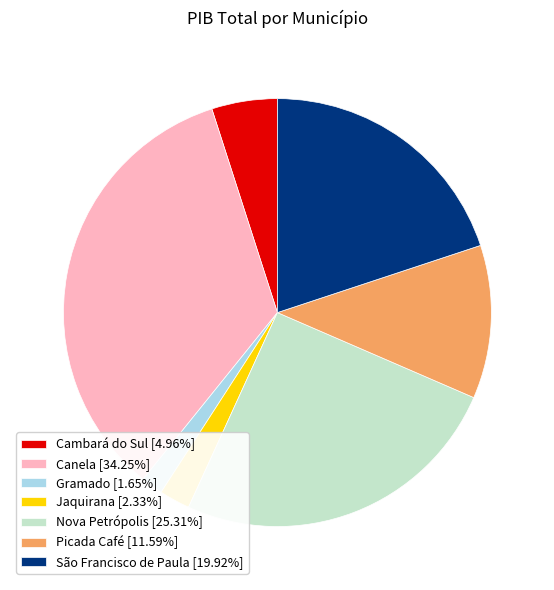

What is the ratio of the value at Picada Café [11.59%] to the value at São Francisco de Paula [19.92%]?

0.6